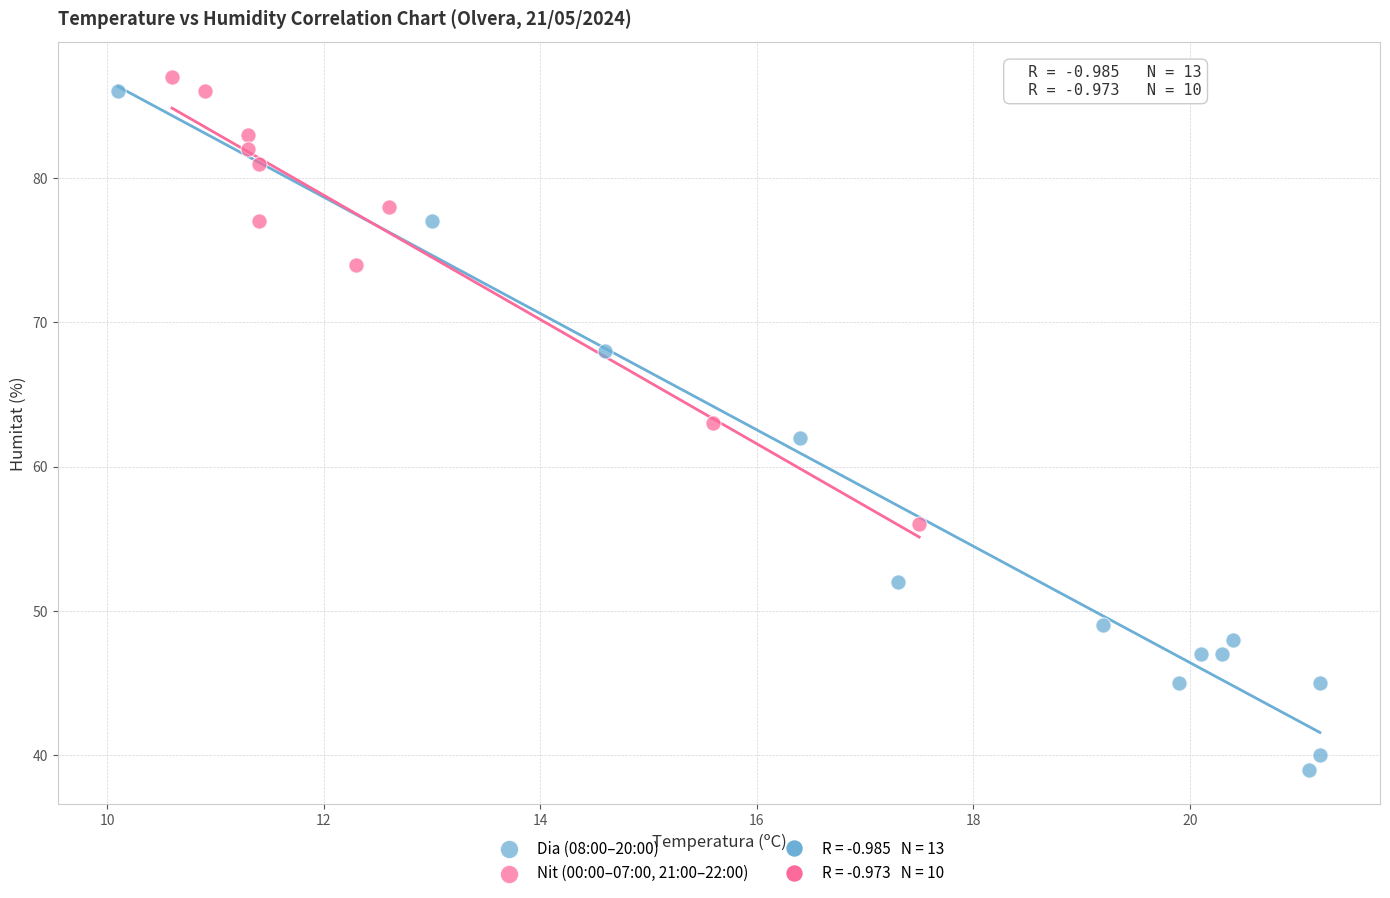

Which series contains the lowest Y value?

Dia (08:00–20:00)